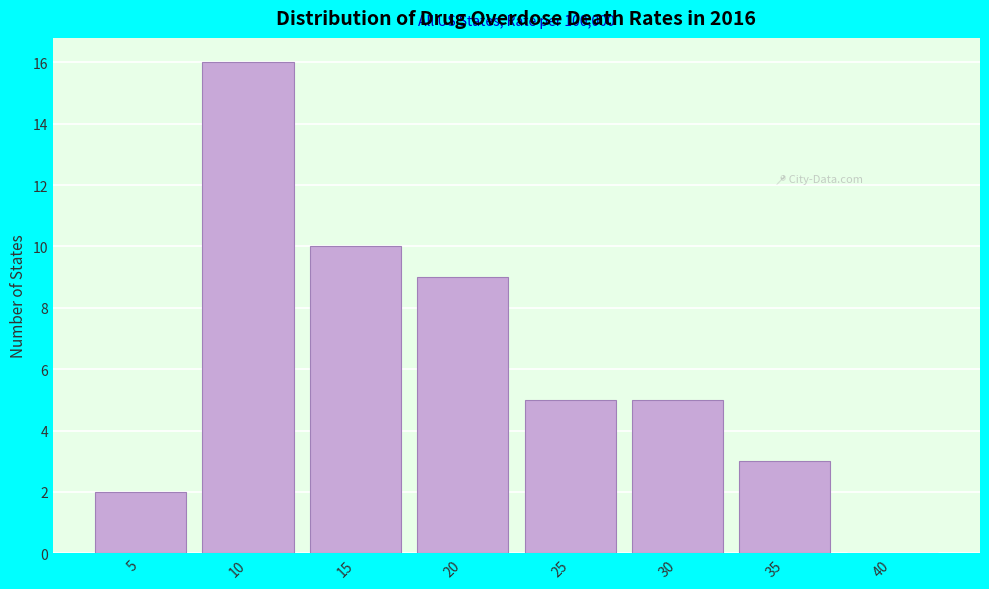

Reading left to right, transcribe all the data shown in this chart.

5=2	10=16	15=10	20=9	25=5	30=5	35=3	40=0